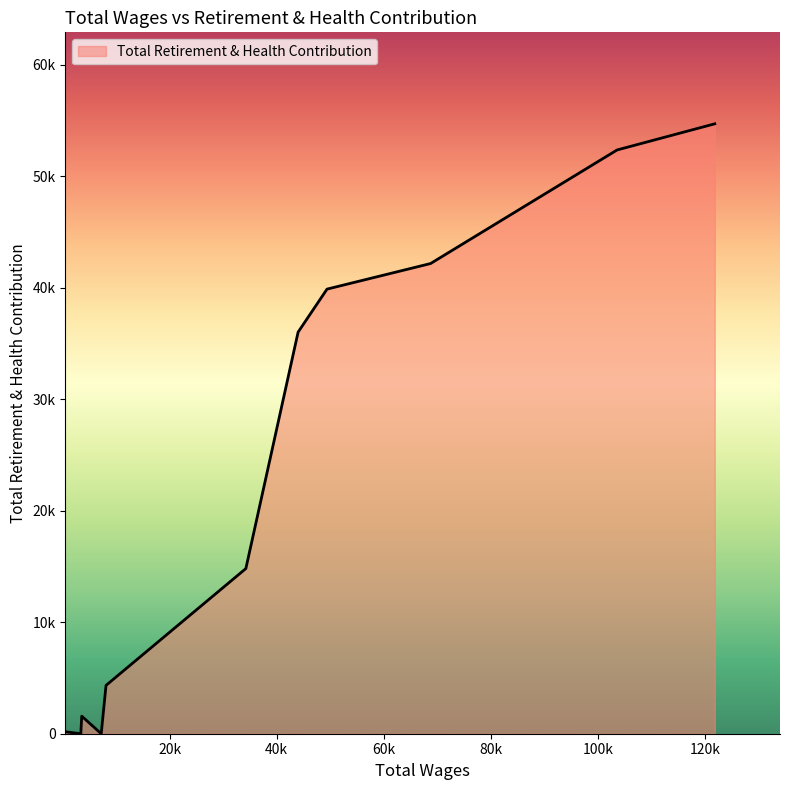

What is the value of the 6th point from the left?

14818